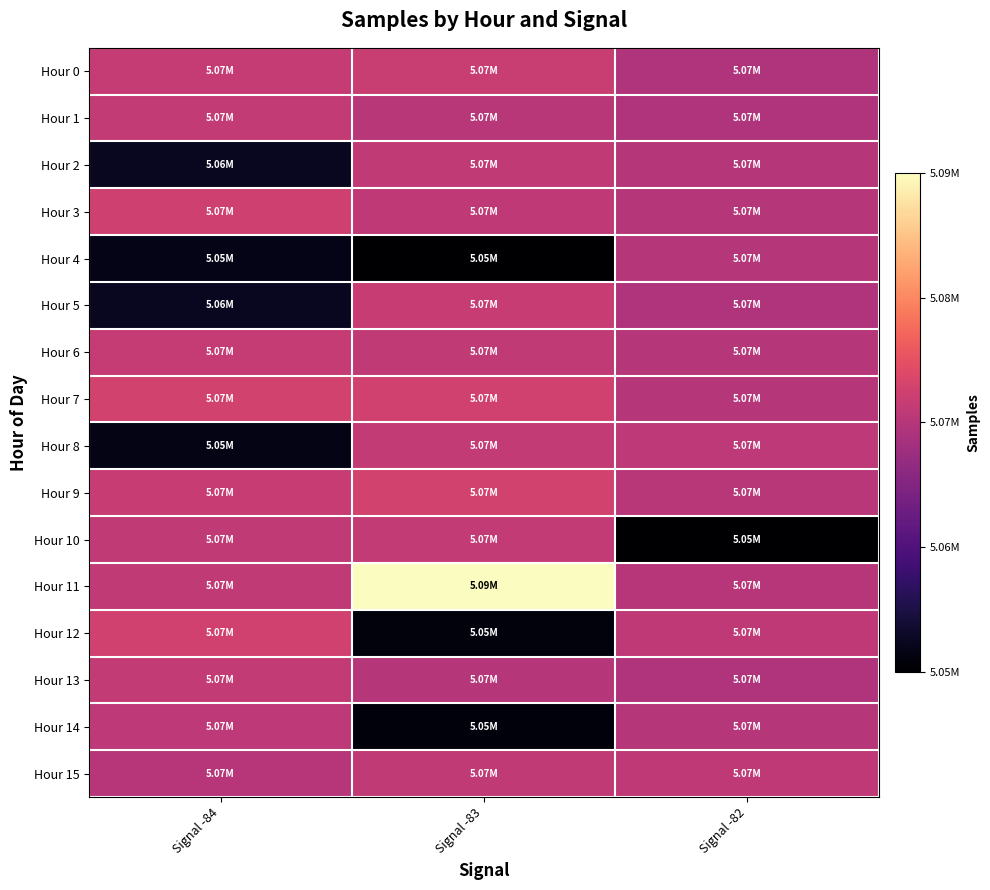

Which label corresponds to the smallest value in the chart?

Signal -83